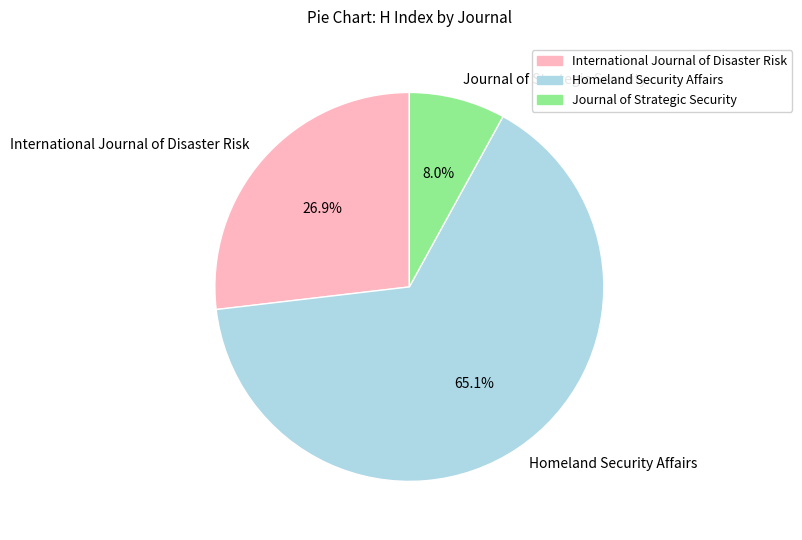

What is the smallest slice in the pie chart?

Journal of Strategic Security